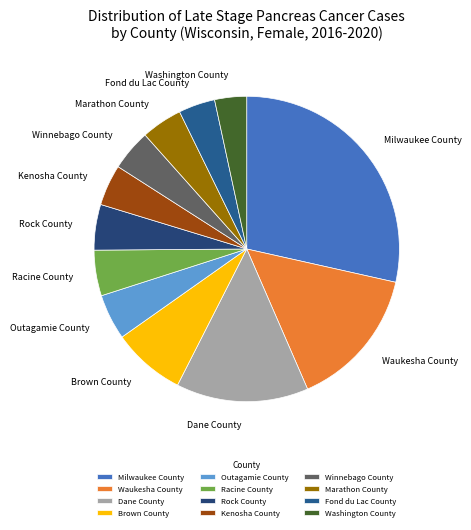

Which has a higher value, Rock County or Dane County?

Dane County